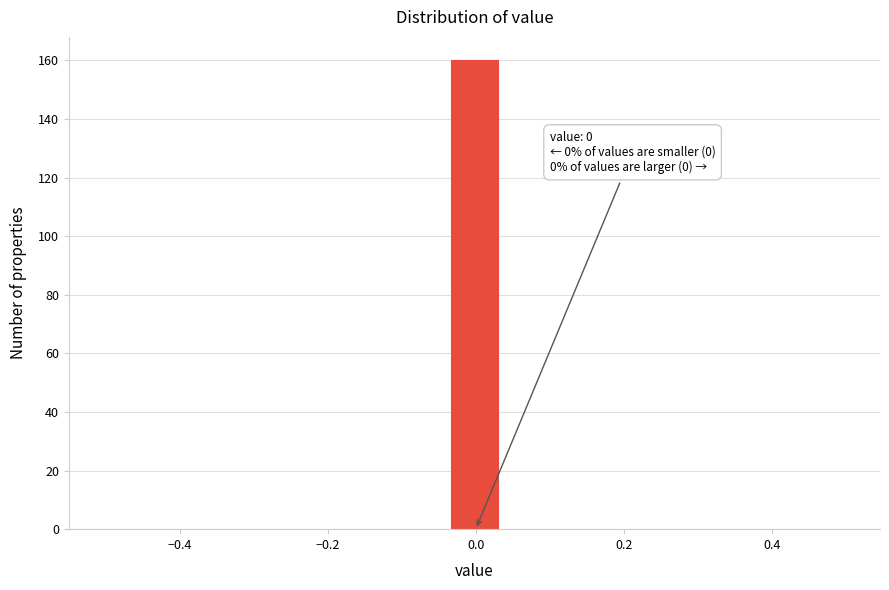

Around what value on the x-axis is the tallest bar? Give the approximate position of its centre, as read against the axis.

0.00